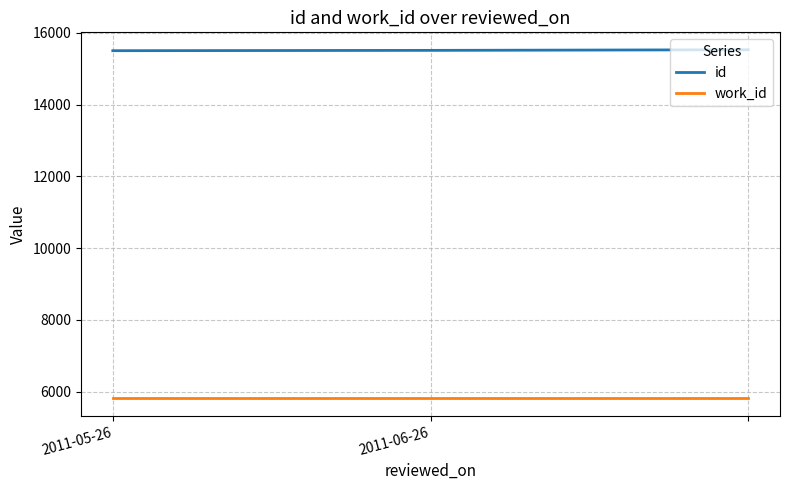

How many lines are shown in the chart?

2